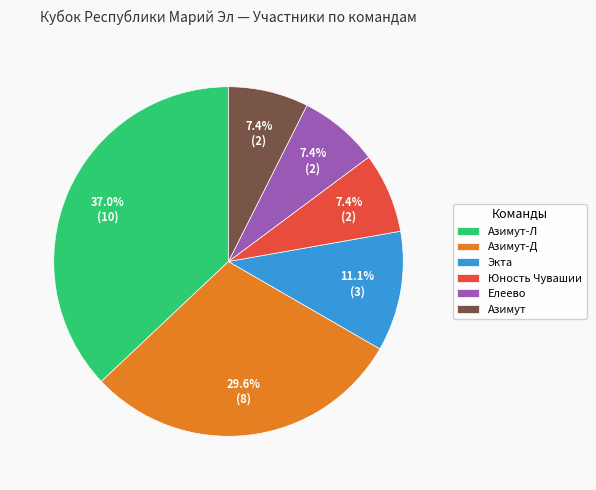

Is there a majority slice in this chart?

No